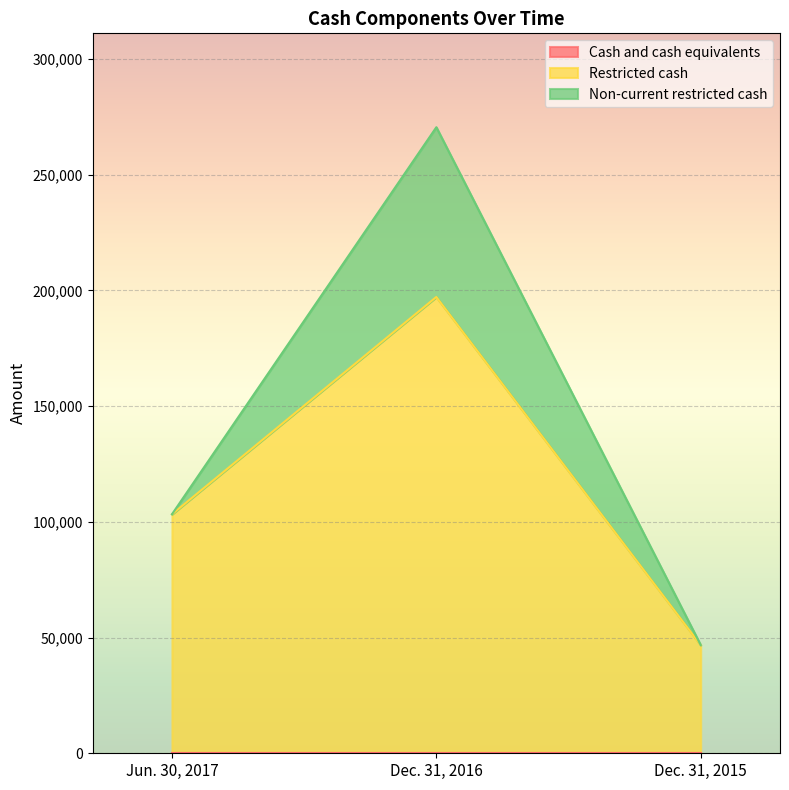

Which series has the widest spread of values?

Restricted cash